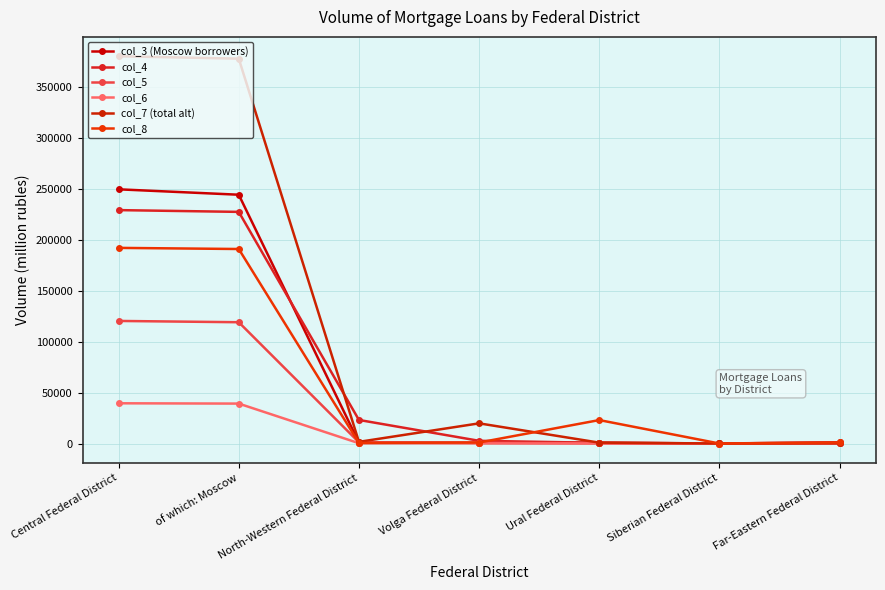

Reading left to right, extract all data points from this chart.

col_3 (Moscow borrowers): 249641	244339	916	701	769	43	1070
col_4: 229222	227486	23133	2655	663	16	929
col_5: 120375	119116	1174	690	122	2	24
col_6: 39506	39210	287	99	40	7	23
col_7 (total alt): 380329	377960	1631	19803	851	25	167
col_8: 192130	191023	525	984	23022	3	1008